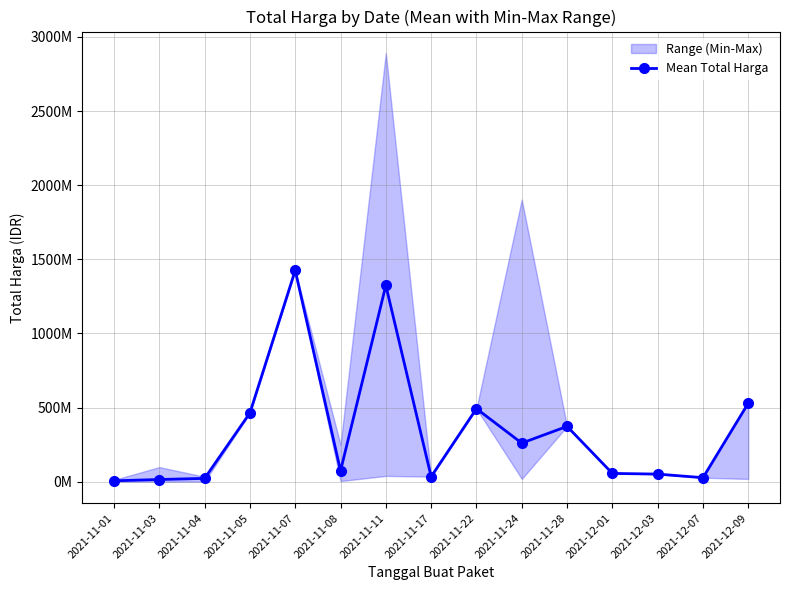

Does the chart have visible grid lines?

Yes